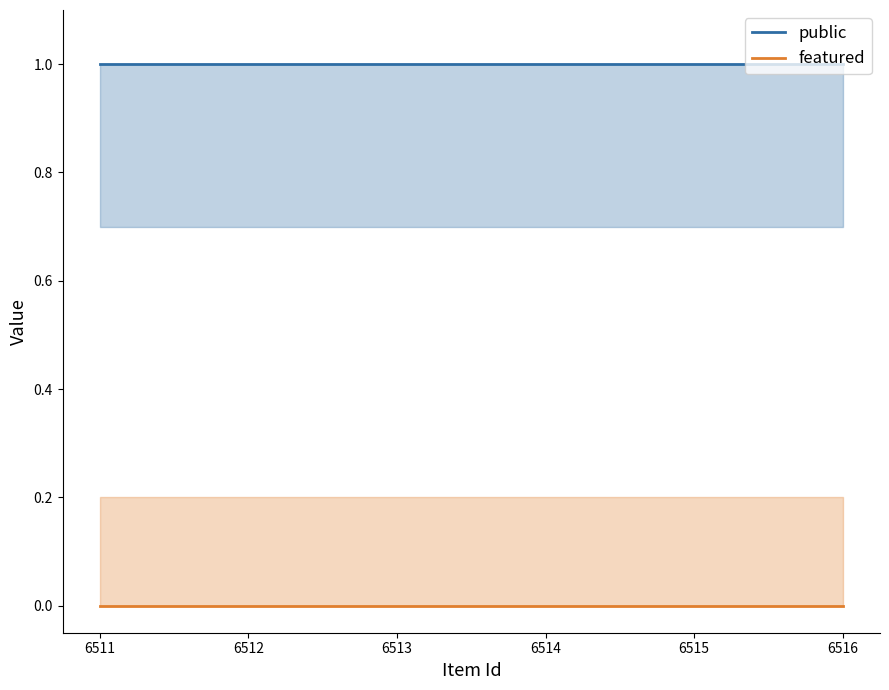

Is it true that public equals 2 at 6514?

False